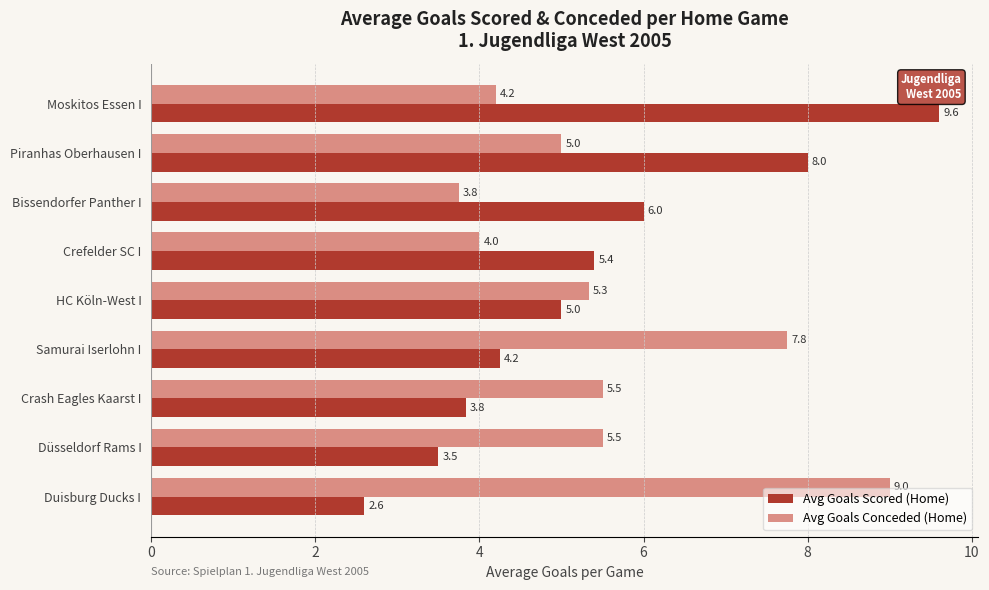

Is it true that Avg Goals Conceded (Home) equals 6.2 at Crefelder SC I?

False